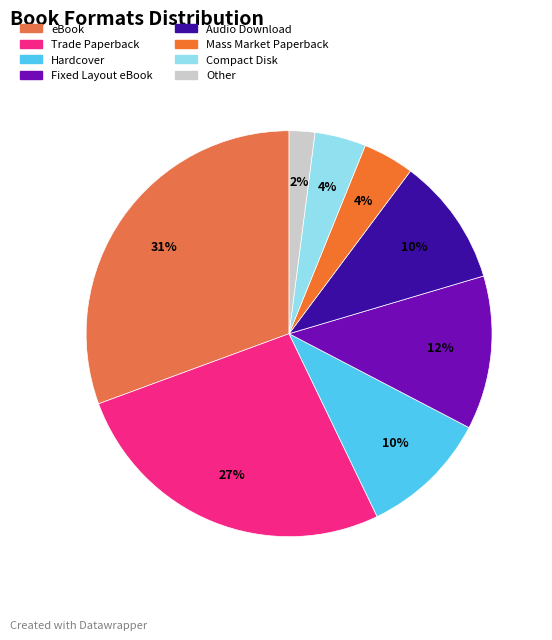

Between eBook and Mass Market Paperback, which is larger?

eBook